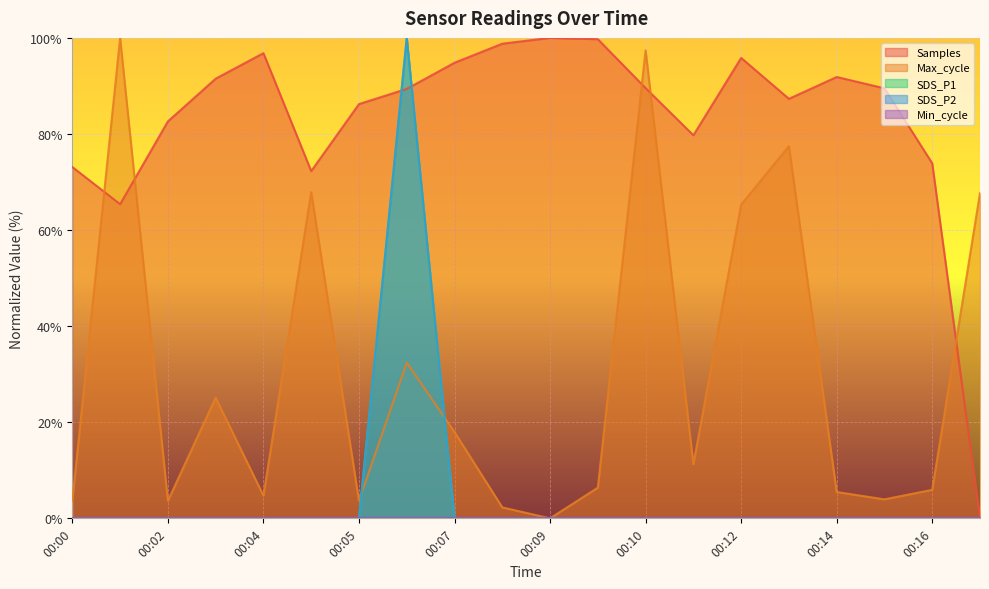

How many data points does each series have?

20